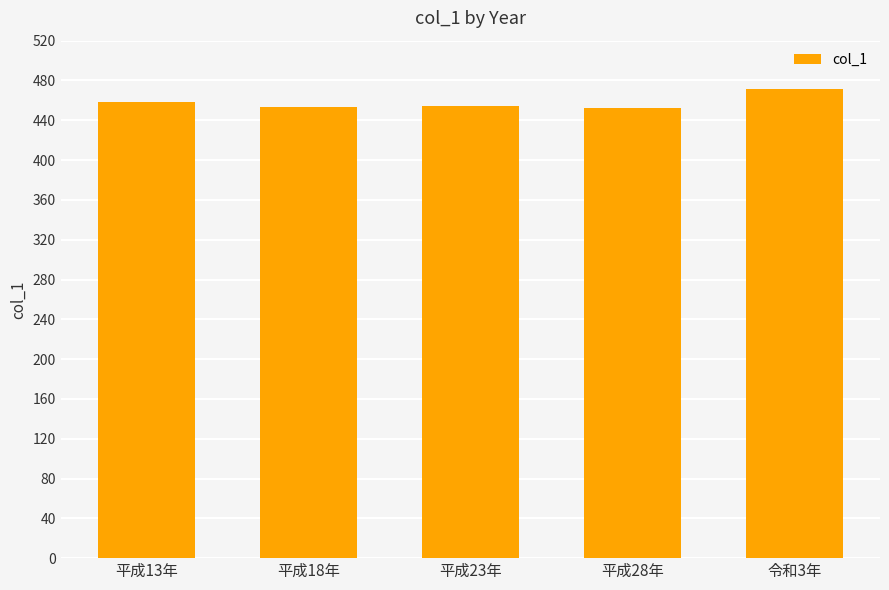

Are the bars horizontal?

No